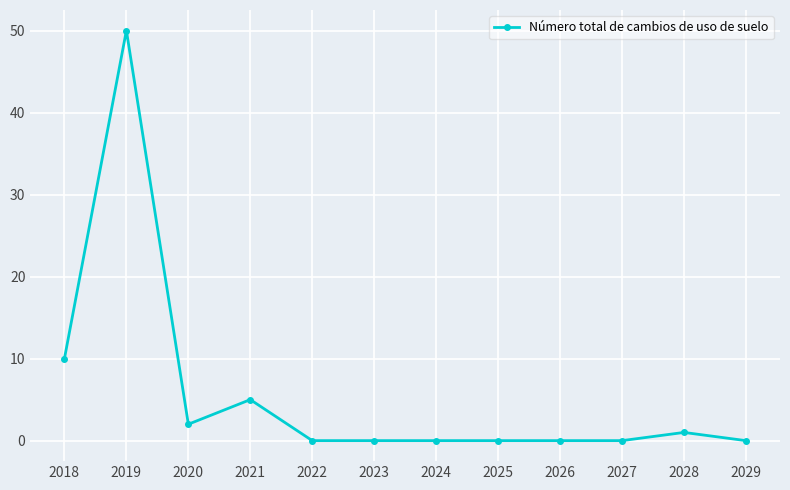

What is the difference between the second highest and minimum values?

10